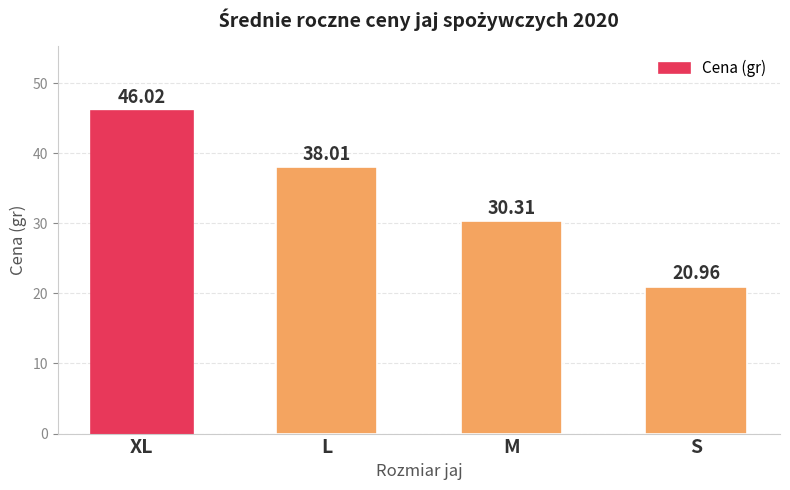

Which has a higher value, L or S?

L